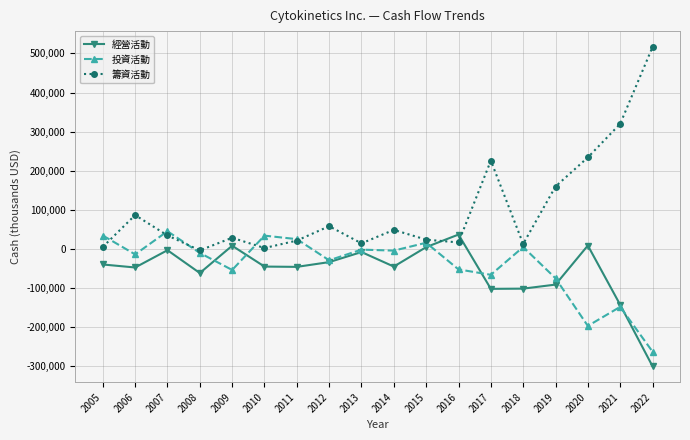

The 經營活動 series shows -142522 at 2021. True or false?

True